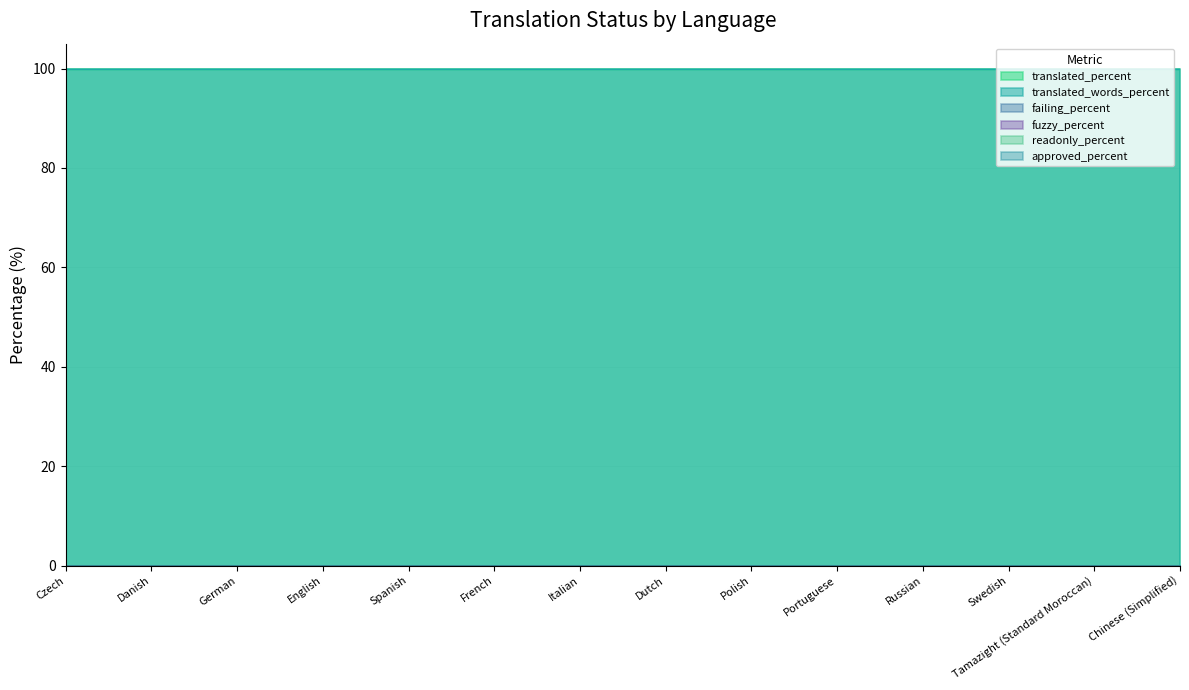

Rank the categories by approved_percent value from lowest to highest.

Czech, Danish, German, English, Spanish, French, Italian, Dutch, Polish, Portuguese, Russian, Swedish, Tamazight (Standard Moroccan), Chinese (Simplified)